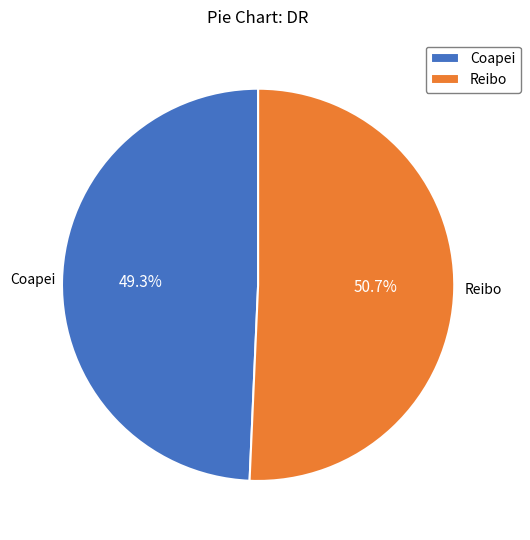

Is the sum of Coapei and Reibo greater than half?

Yes